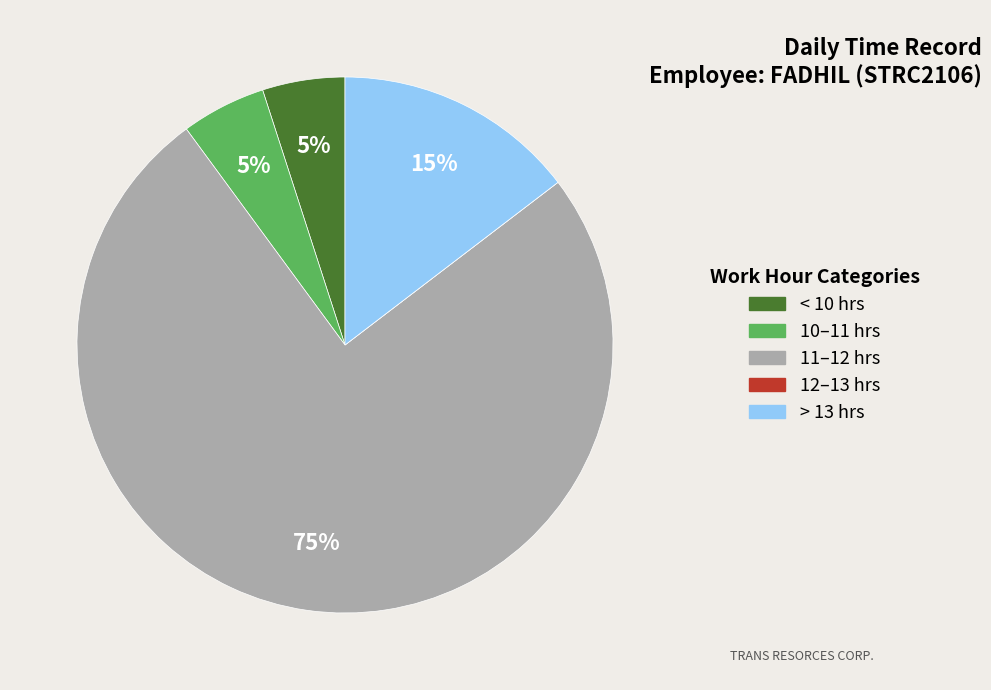

To the nearest percent, what is the difference between the largest and smallest slice percentages?

75%